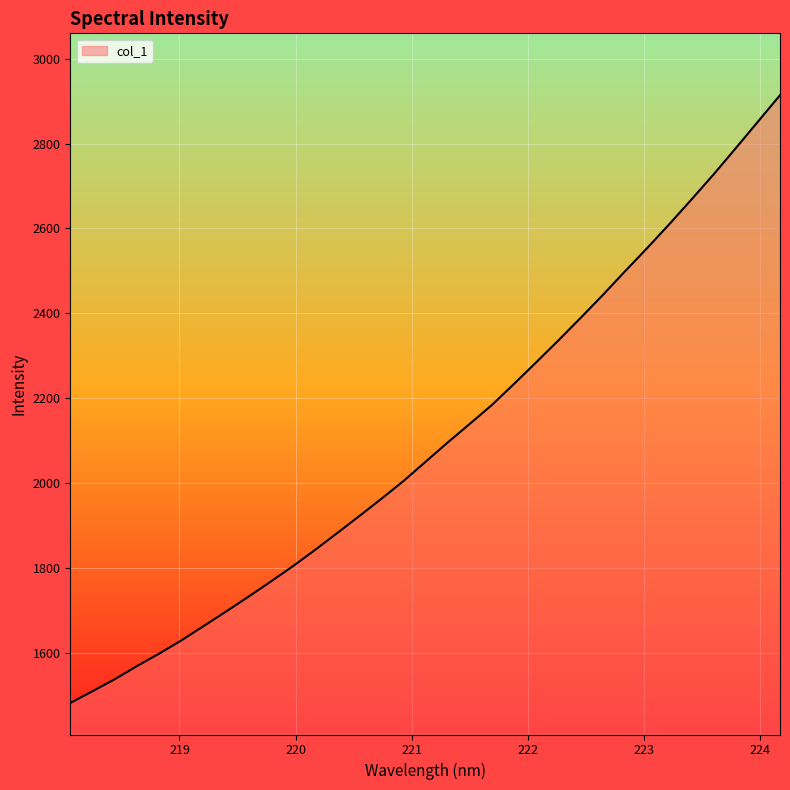

What is the greatest value displayed?

2913.8